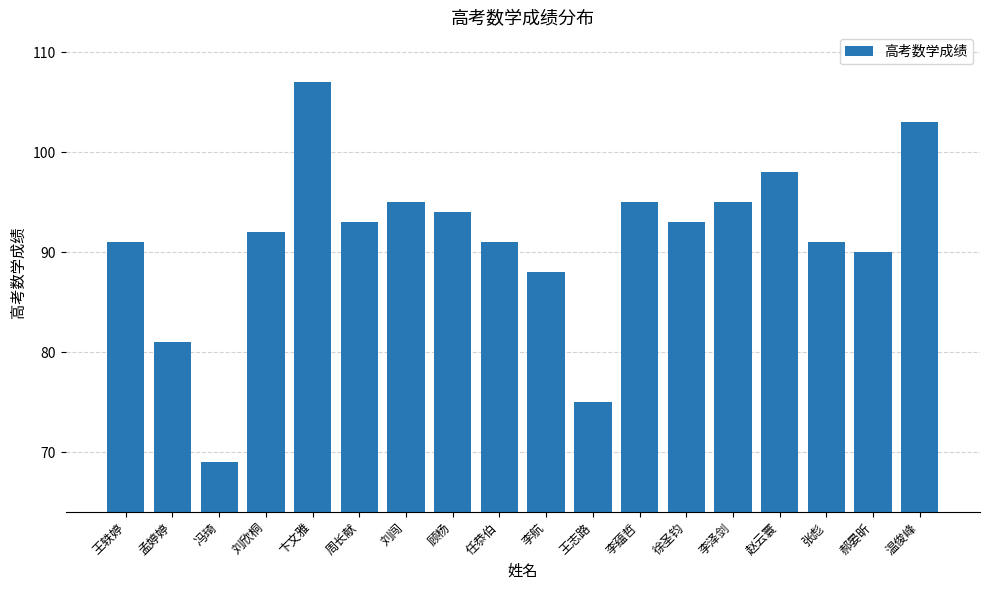

Which category has the lowest value across all series?

冯琦